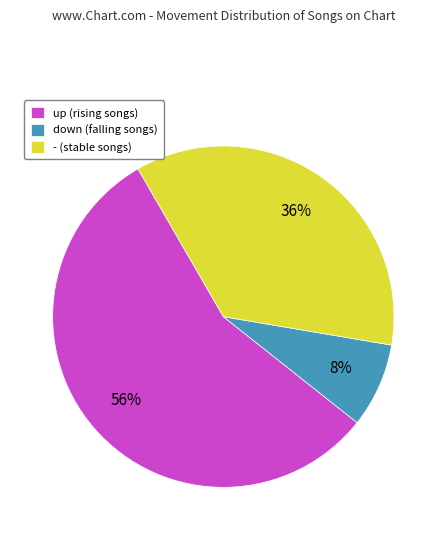

Between - and up, which is larger?

up